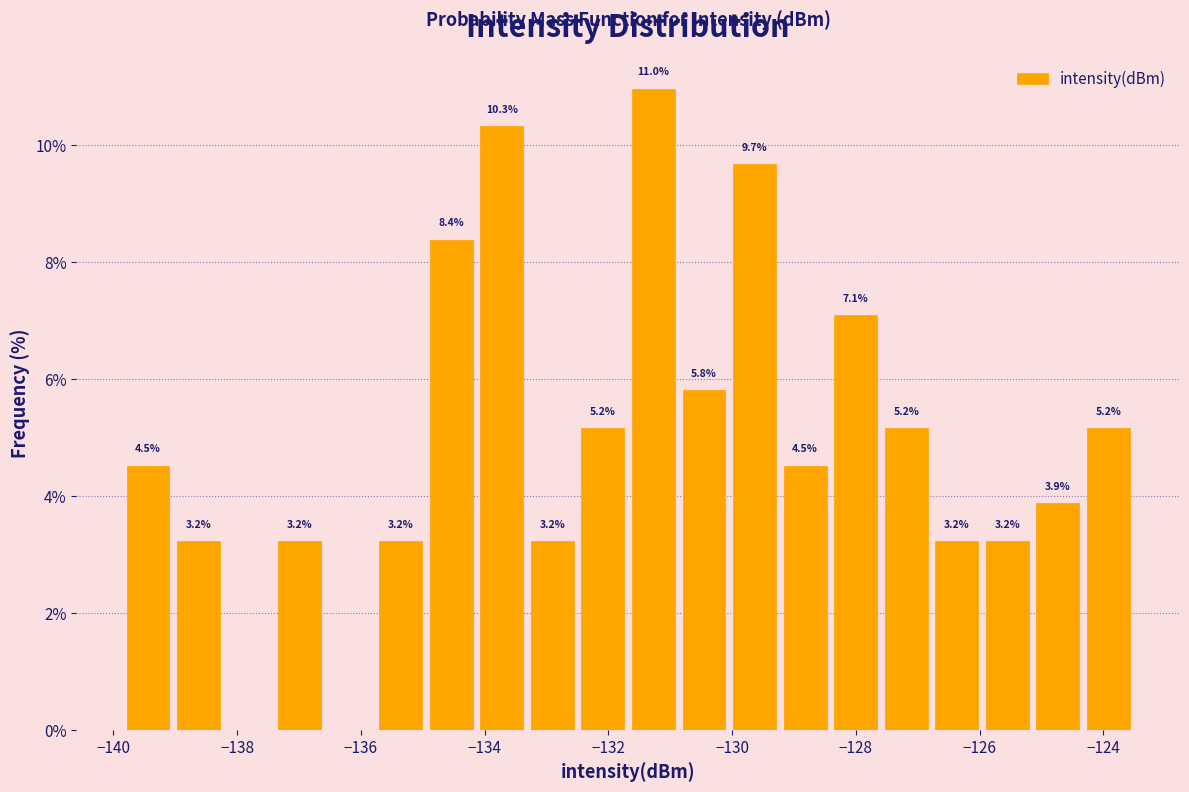

Which range on the x-axis has the tallest bar?

-131.6 to -130.8